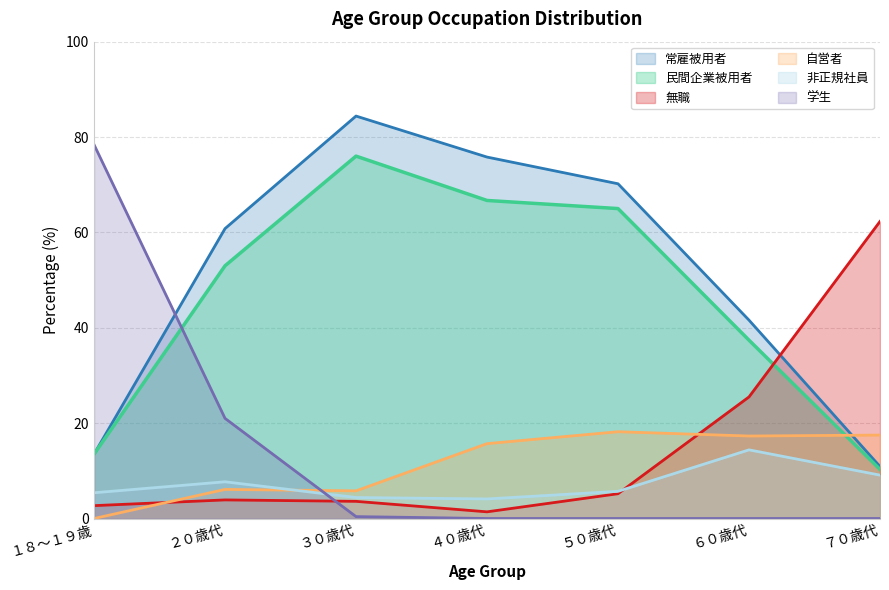

At how many categories does at least one series exceed 67?

4